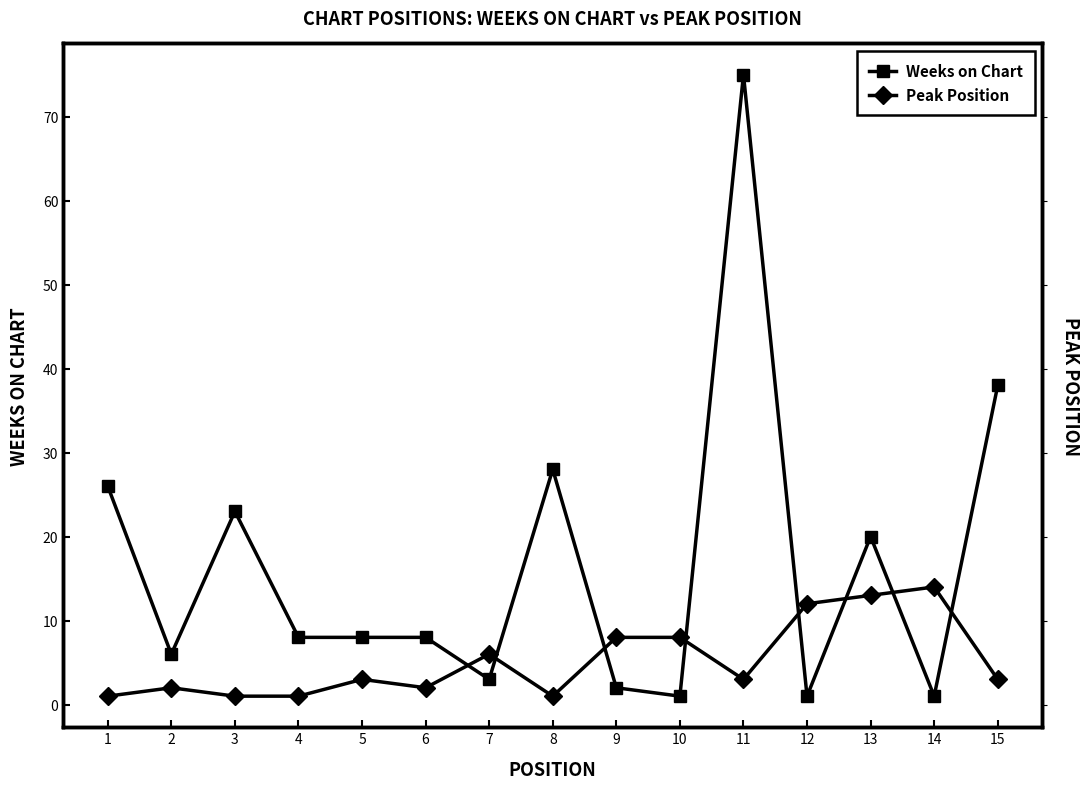

Reading left to right, extract all data points from this chart.

Weeks on Chart: 26	6	23	8	8	8	3	28	2	1	75	1	20	1	38
Peak Position: 1	2	1	1	3	2	6	1	8	8	3	12	13	14	3